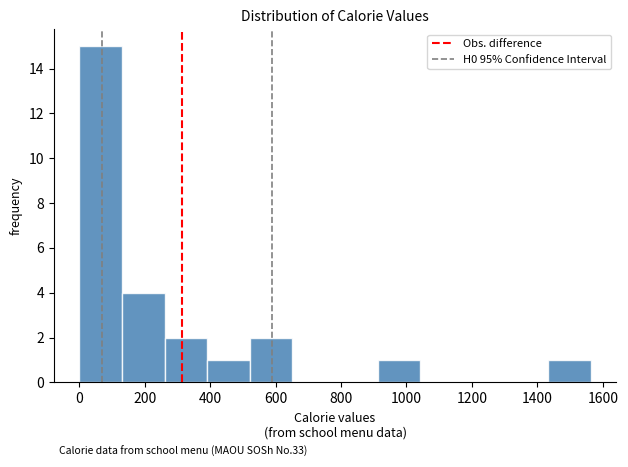

Over which range of the x-axis is the bar tallest?

0 to 140